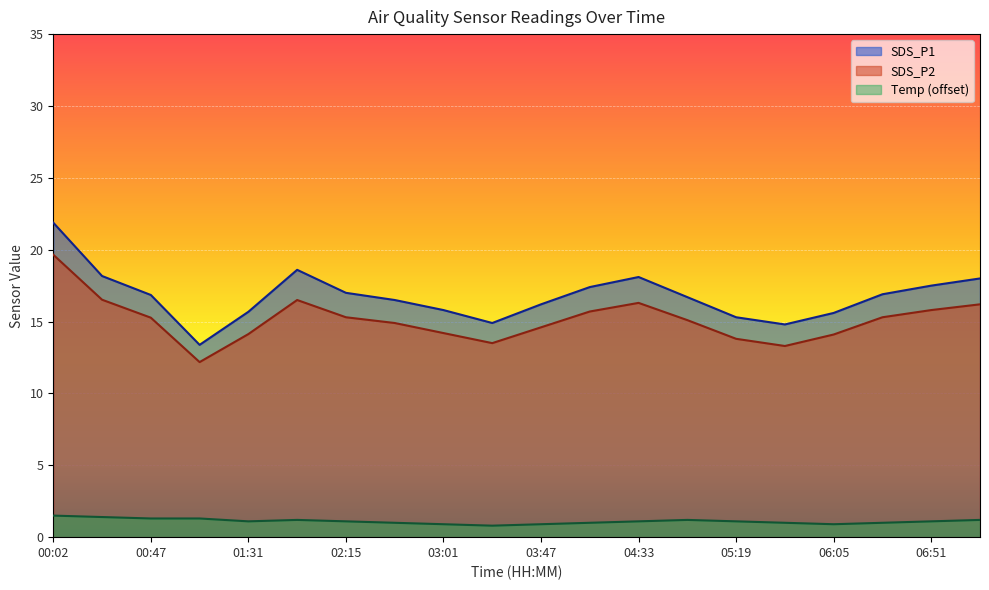

How many data points in SDS_P1 are above 16?

13